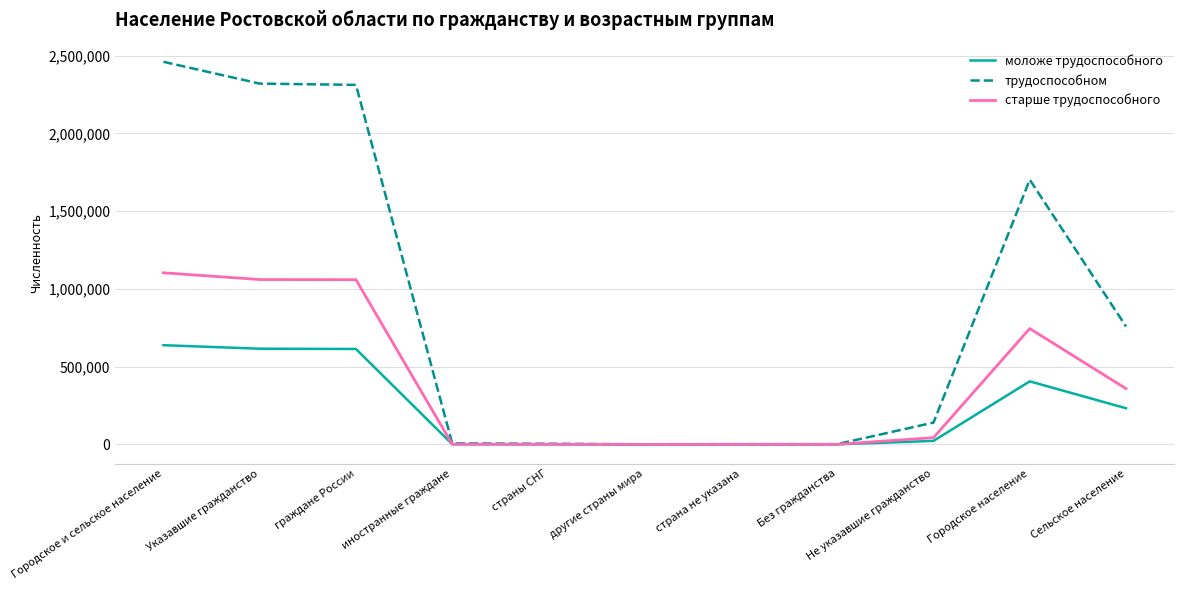

Does the chart display data point markers on the line(s)?

No